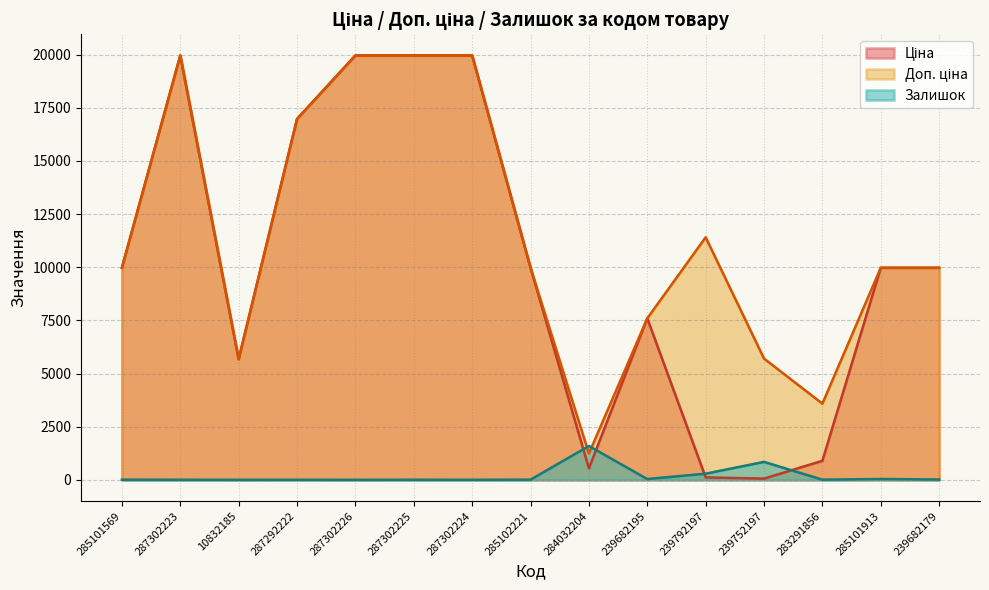

The value of Залишок at 287302224 is 3.0. True or false?

True